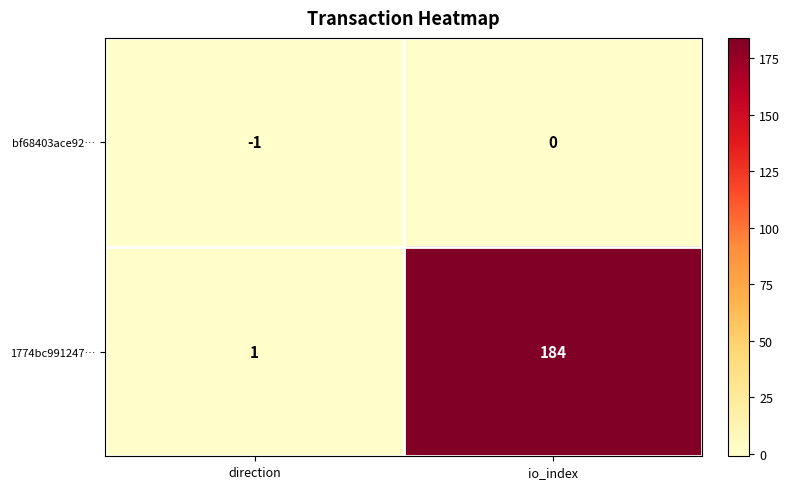

Which series changed the most between direction and io_index?

1774bc991247…